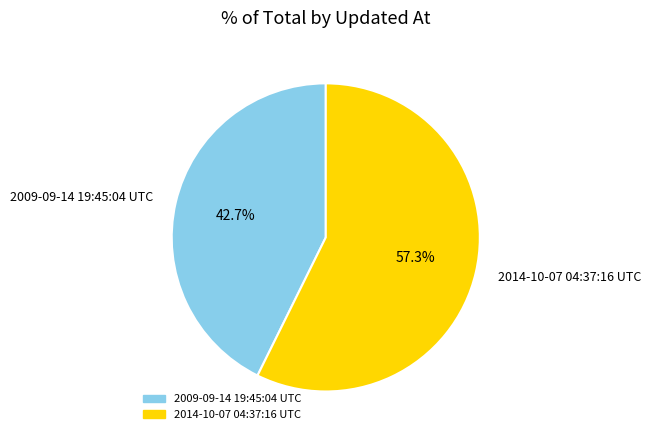

The 2014-10-07 04:37:16 UTC slice represents 49% of the pie. True or false?

False